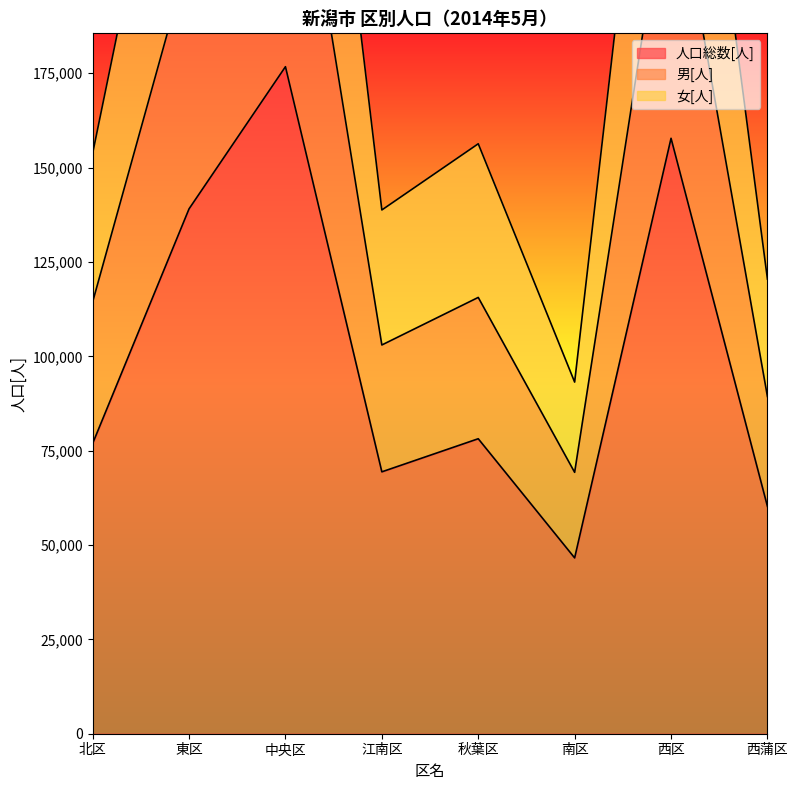

What are all the series names shown in the legend?

人口総数[人], 男[人], 女[人]